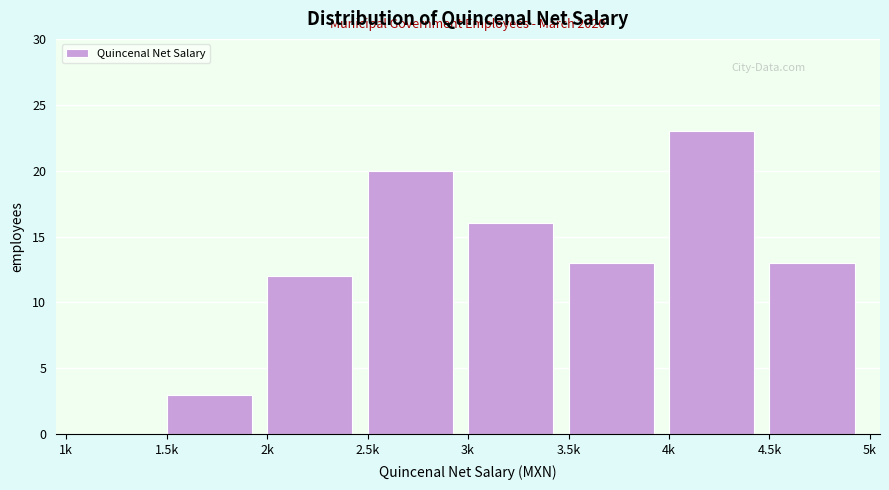

Reading left to right, transcribe all the data shown in this chart.

1k=0	1.5k=3	2k=12	2.5k=20	3k=16	3.5k=13	4k=23	4.5k=13